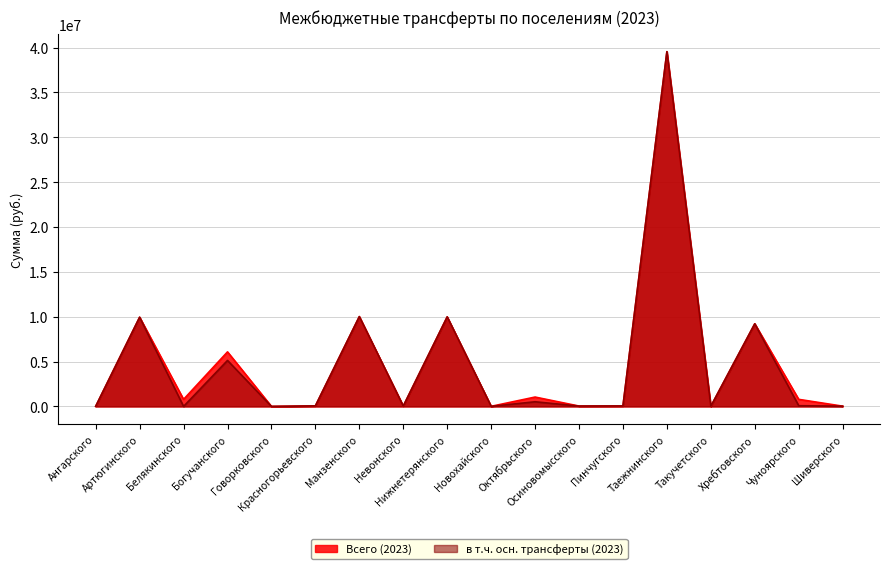

At which label does Всего (2023) first exceed 787981?

Артюгинского